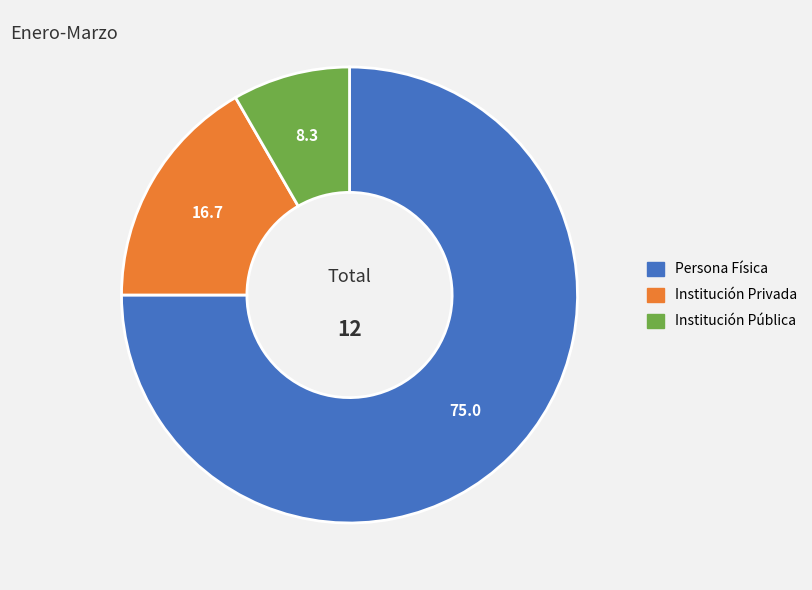

How many segments does this pie chart have?

3